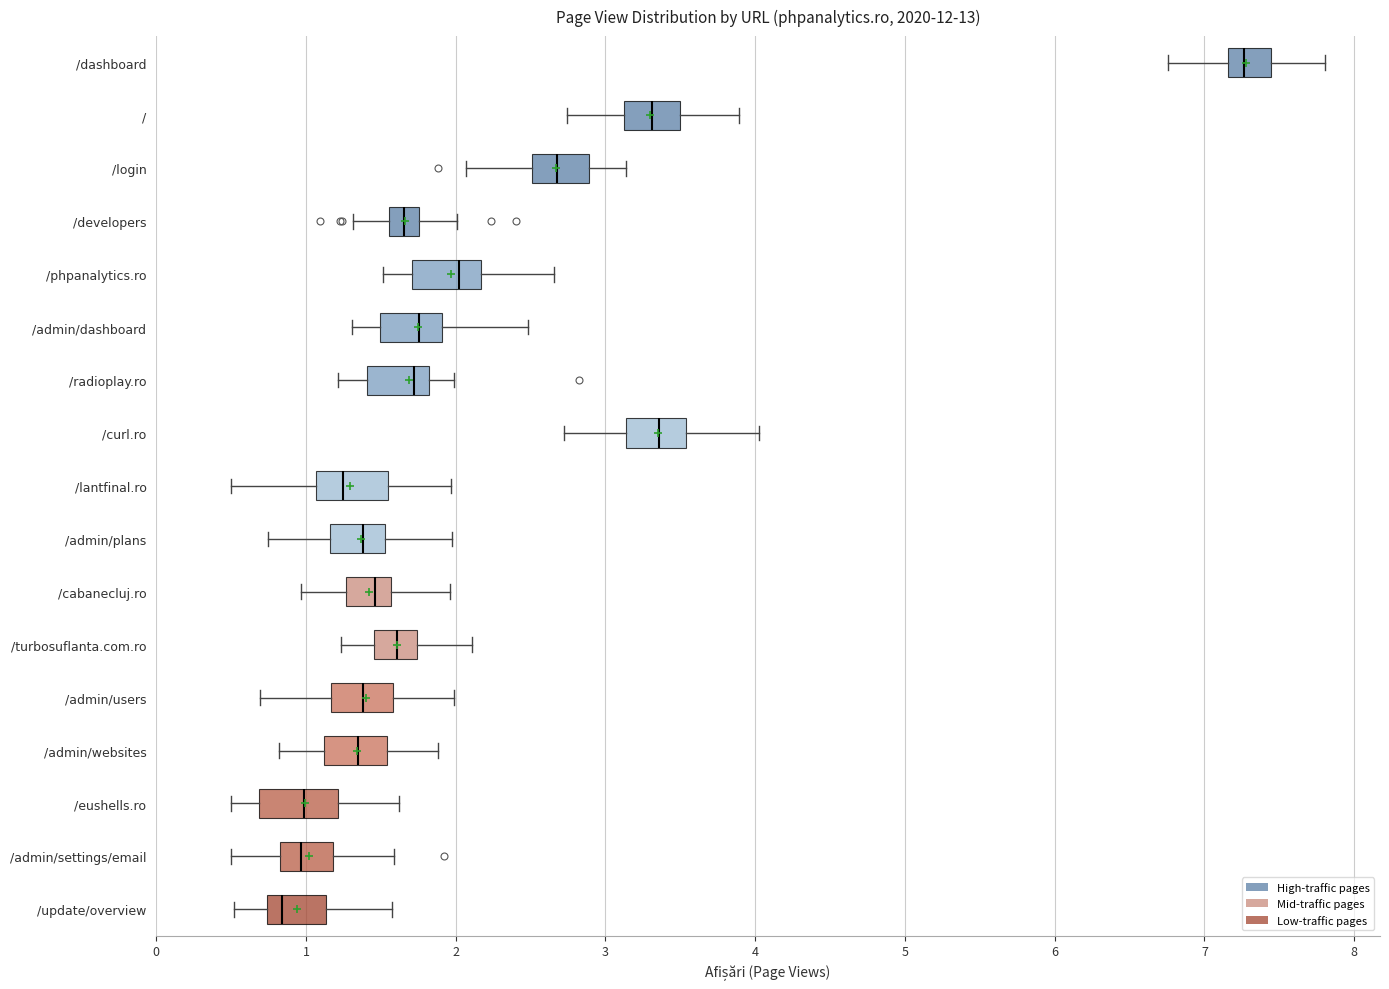

Where does the left whisker of the box for /radioplay.ro end on the x-axis? The values are not printed on the chart, so give them approximately, as read against the axis.

1.2